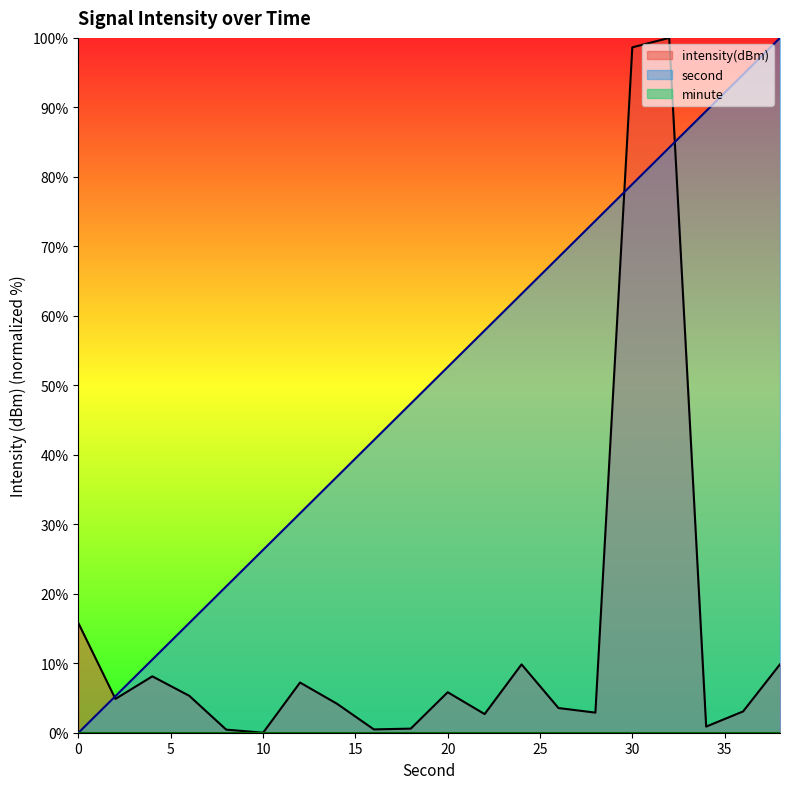

What is the difference between the highest and lowest values at 22?

55.2